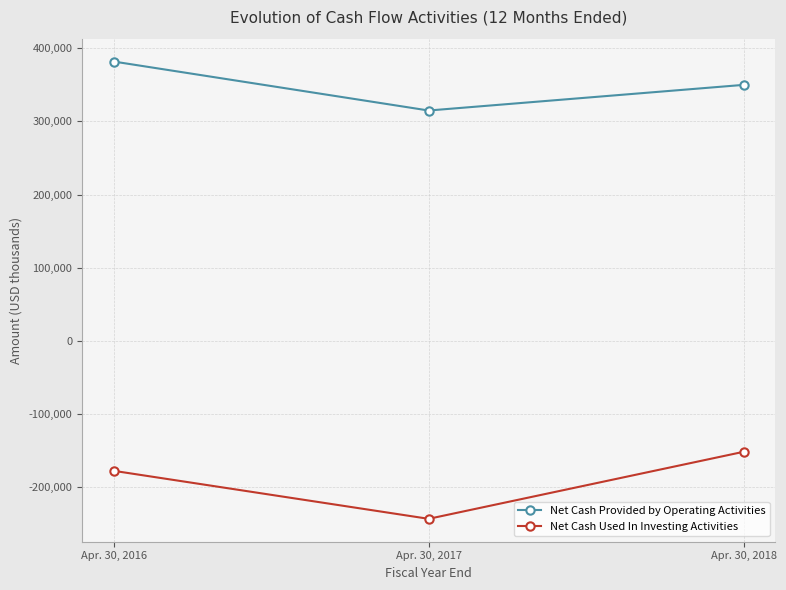

Between Apr. 30, 2016 and Apr. 30, 2017, which series saw the biggest shift?

Net Cash Provided by Operating Activities